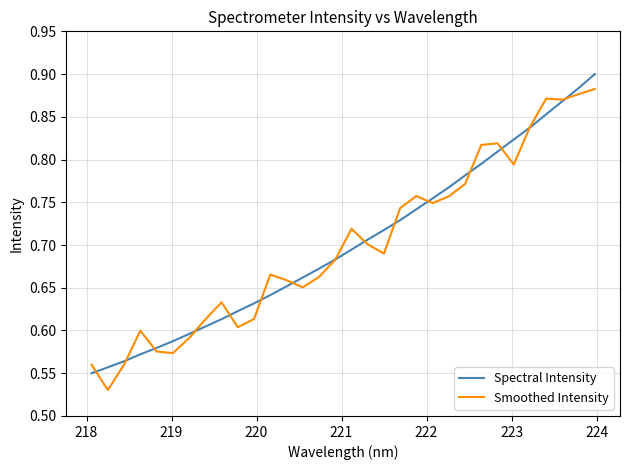

Count the number of data series in this chart.

2